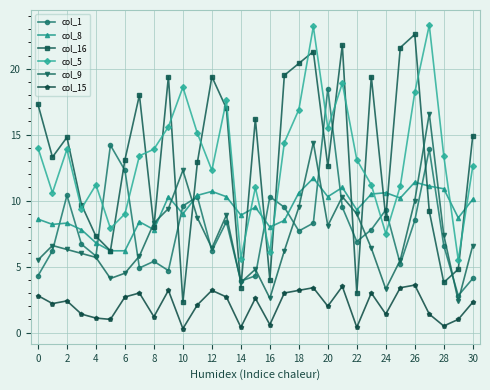

What is the average value of the col_5 series?

13.2